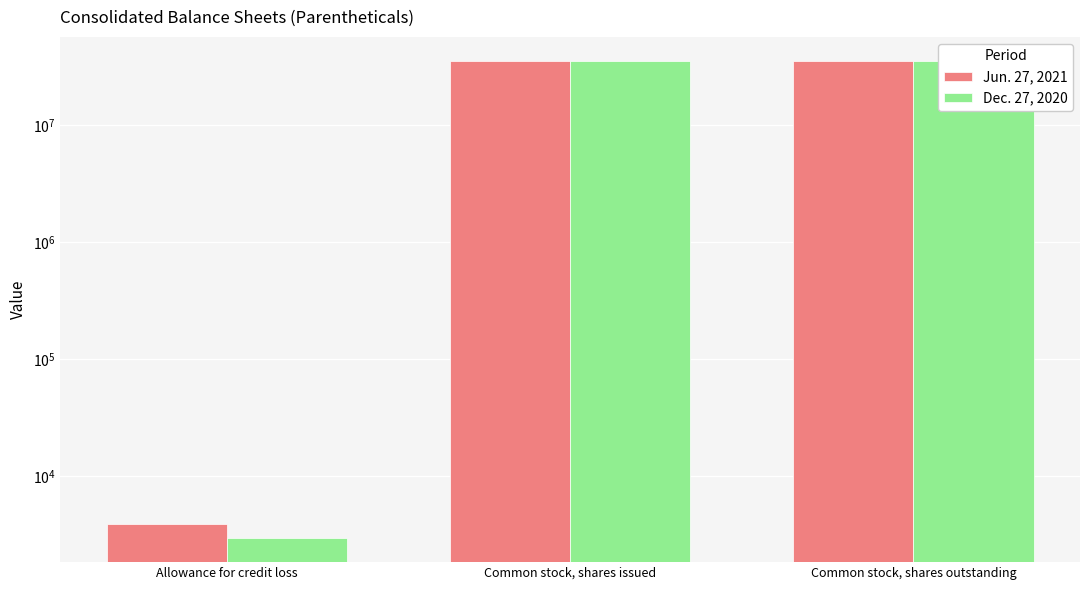

True or false: Dec. 27, 2020 has a value of 2921 at Allowance for credit loss.

True